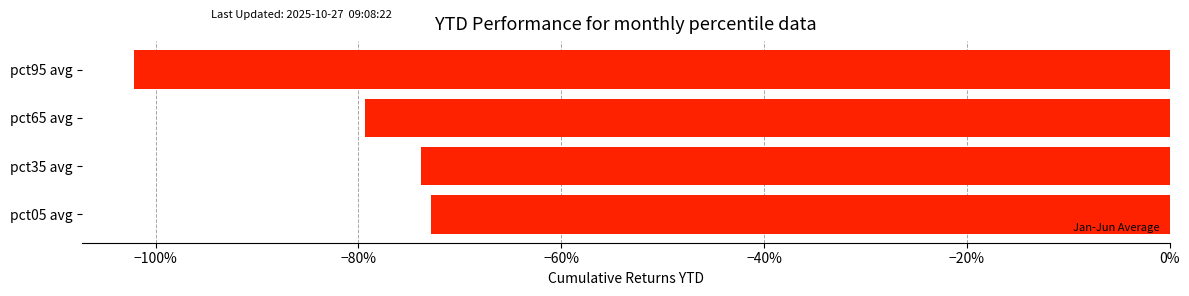

Are the bars horizontal?

Yes